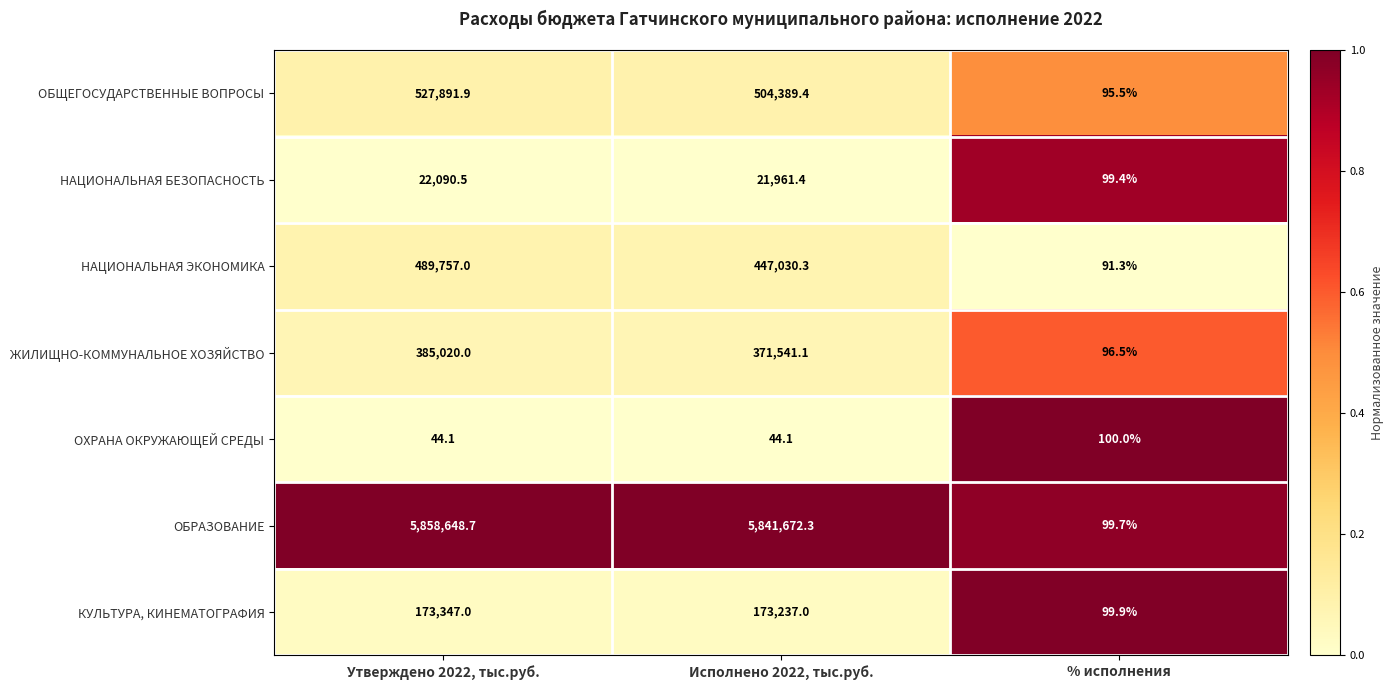

Which category has the lowest value in the НАЦИОНАЛЬНАЯ ЭКОНОМИКА series?

% исполнения